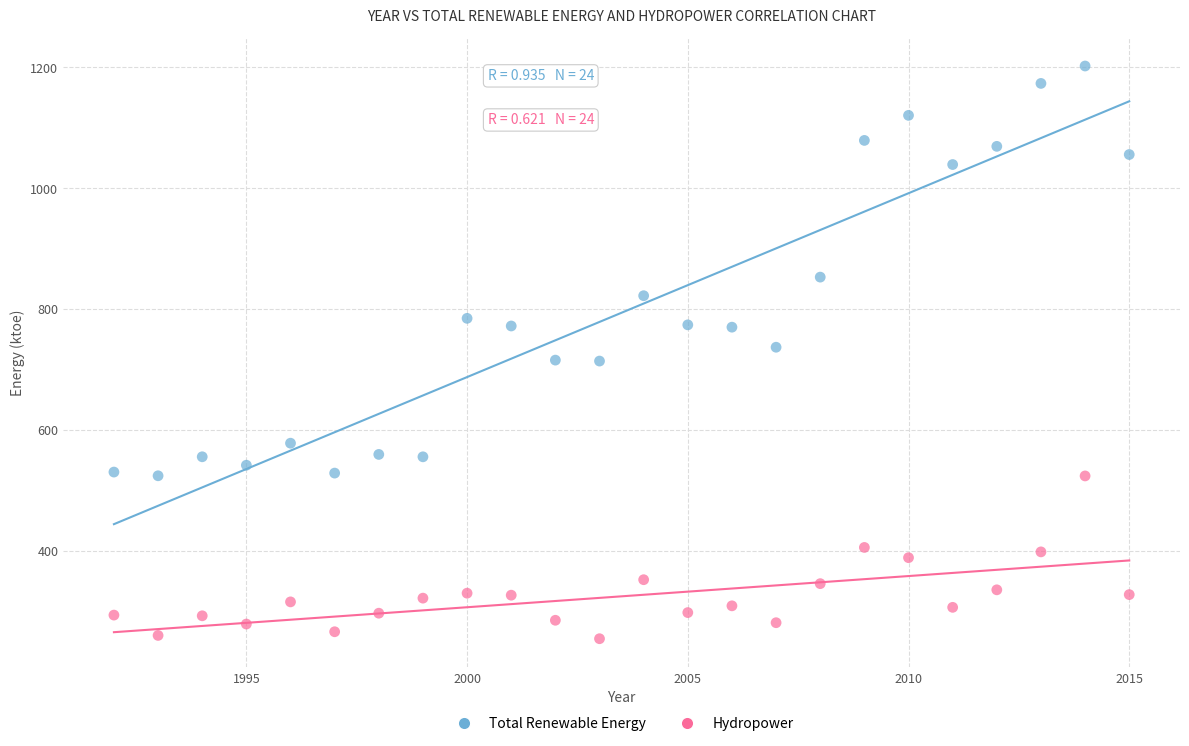

What is the X range (max minus min) for the scatter plot?

23.0